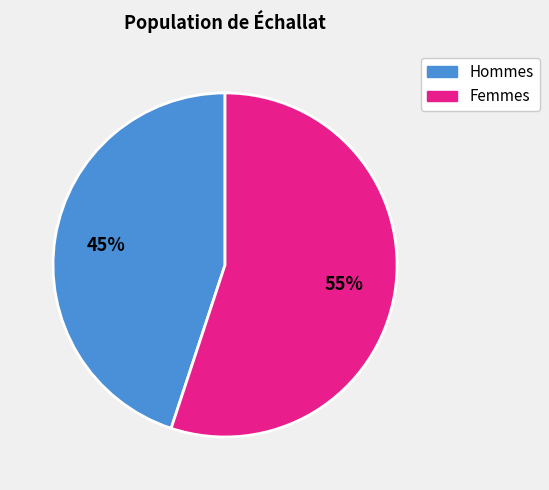

How many slices are in this pie chart?

2